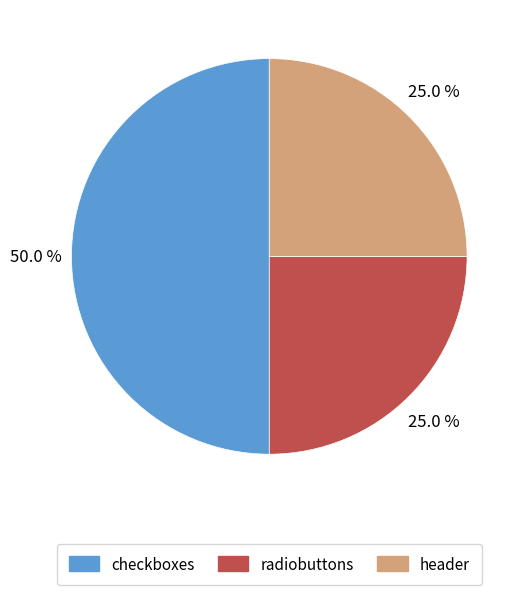

How many segments does this pie chart have?

3